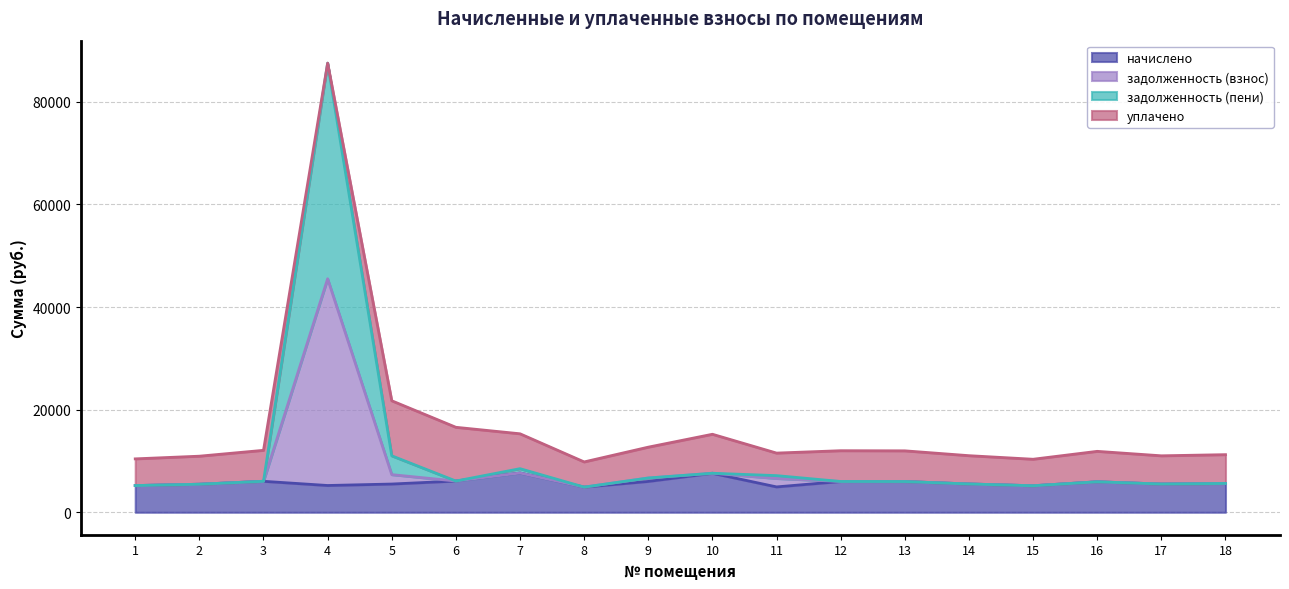

What is the value of the задолженность (взнос) point at the 14th from the left?

5514.5